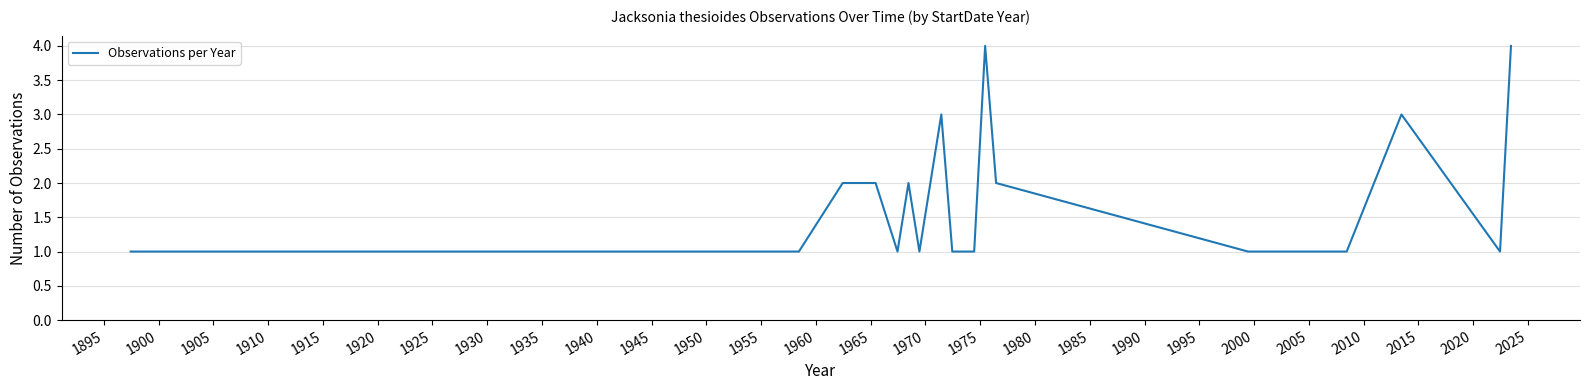

What is the difference between the maximum and minimum values?

3